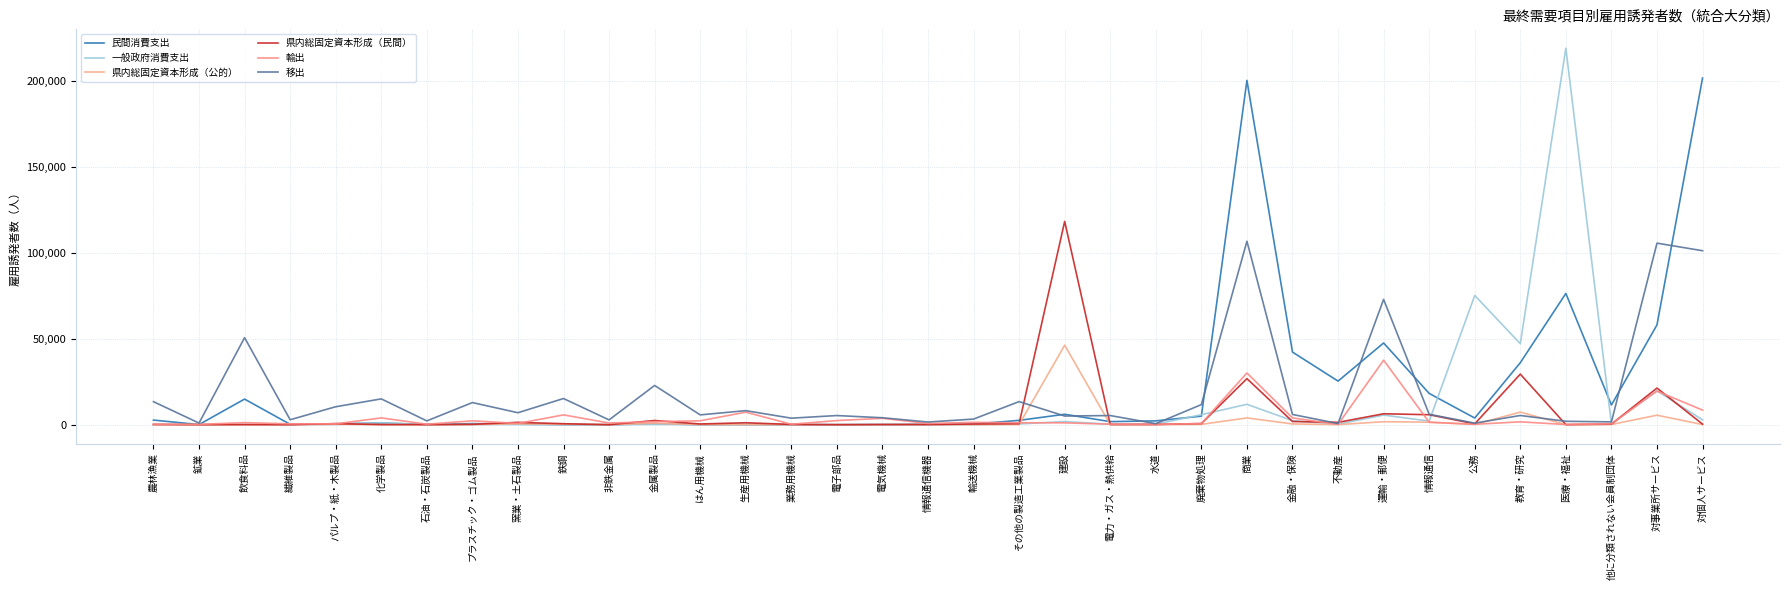

Where do 県内総固定資本形成（民間） and 輸出 first cross each other?

繊維製品 and パルプ・紙・木製品